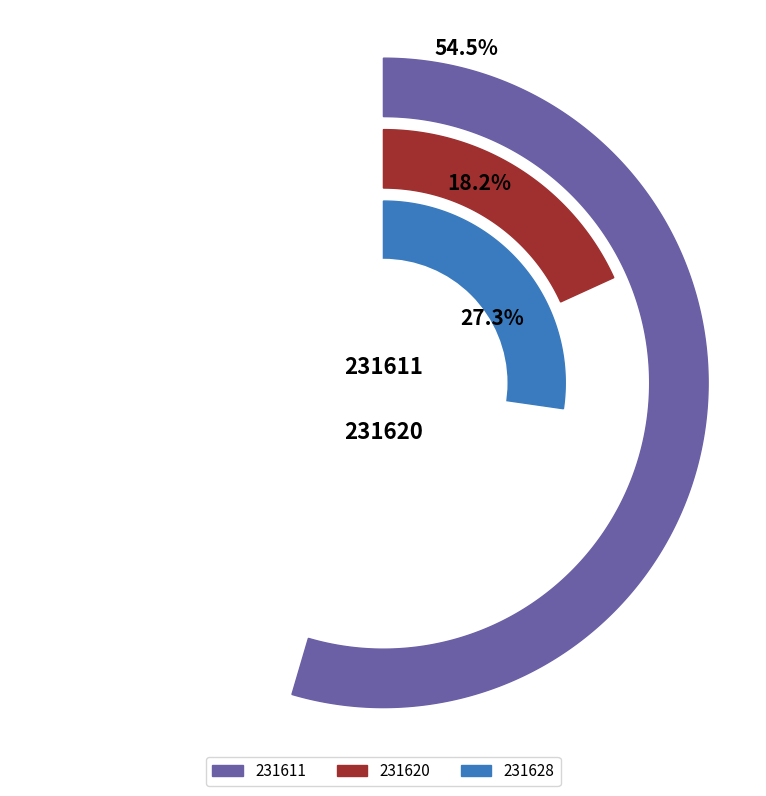

Which category accounts for the majority?

231611